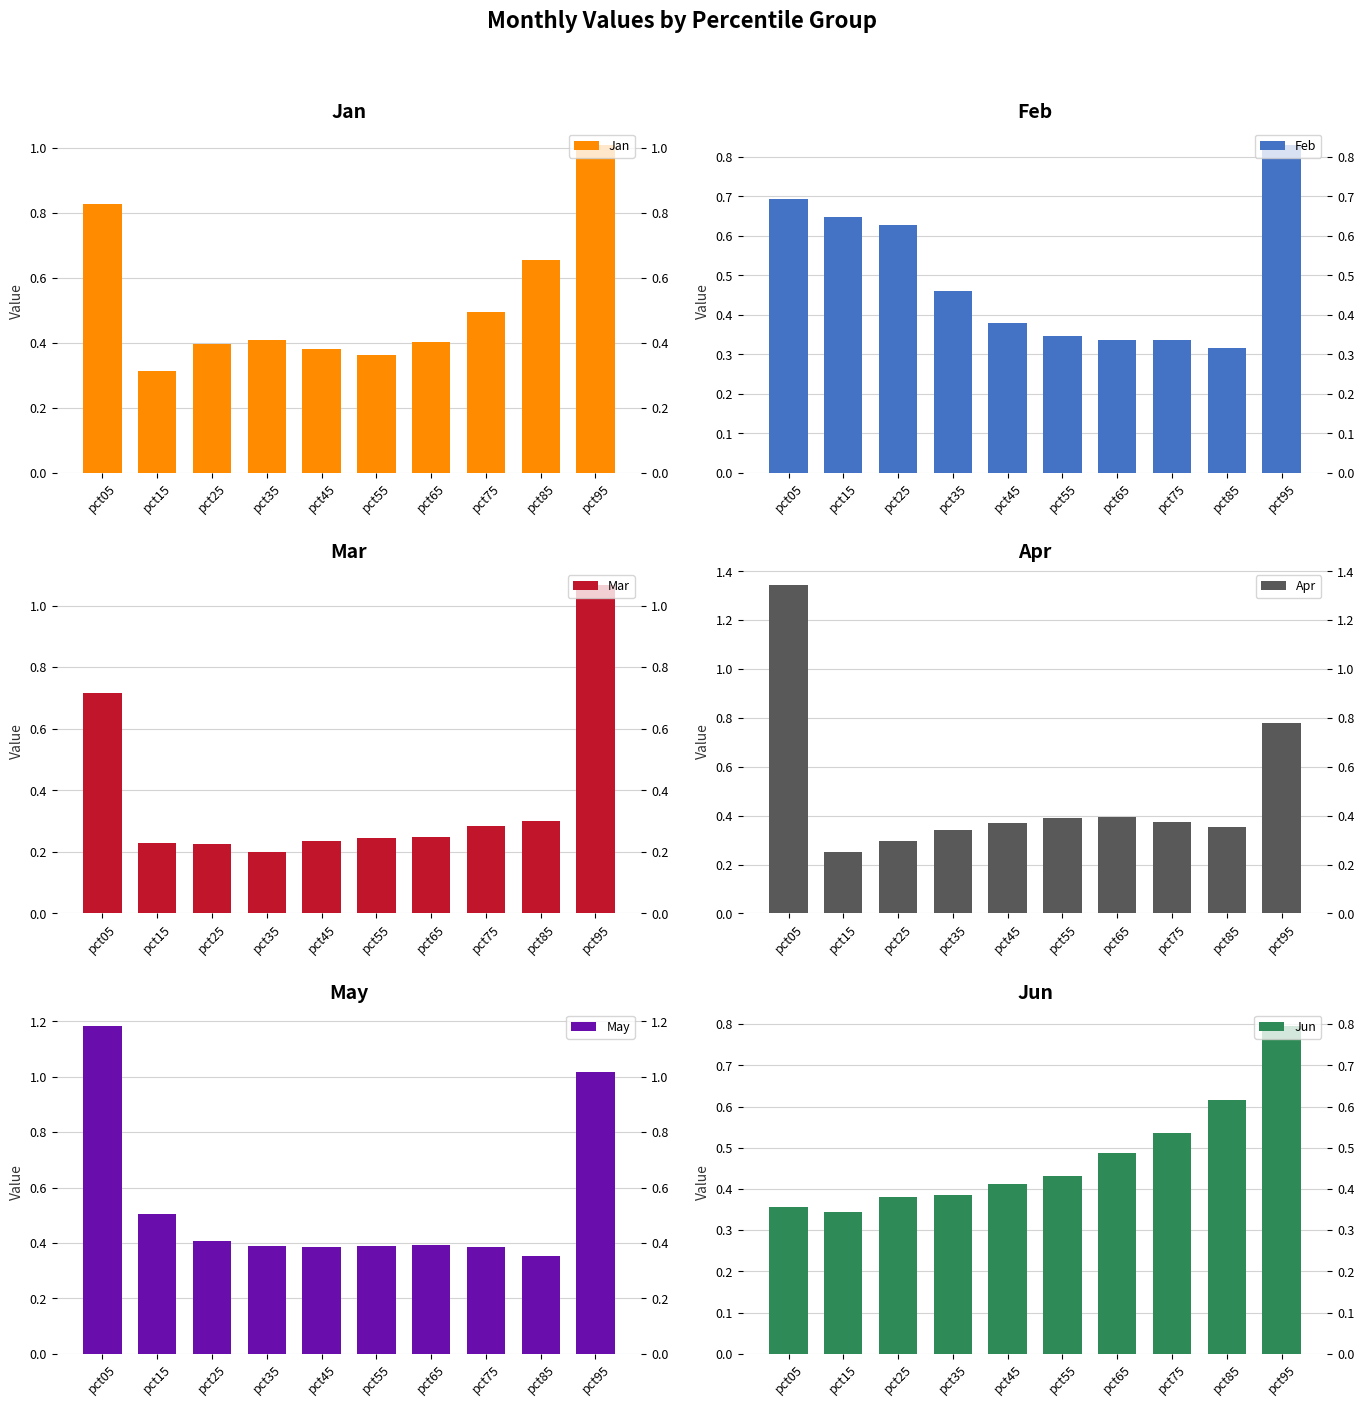

What are all the series names shown in the legend?

Jan, Feb, Mar, Apr, May, Jun